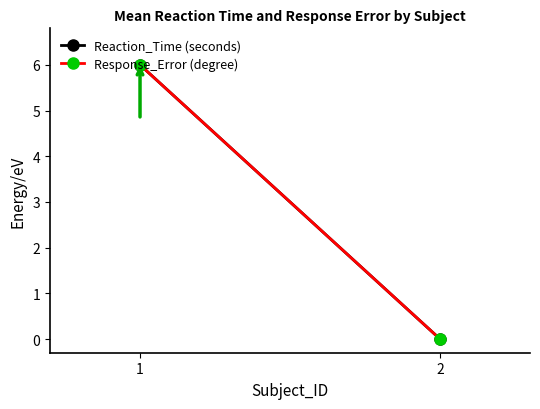

What is the sum of the Reaction_Time (seconds) values at 2 and 1?

6